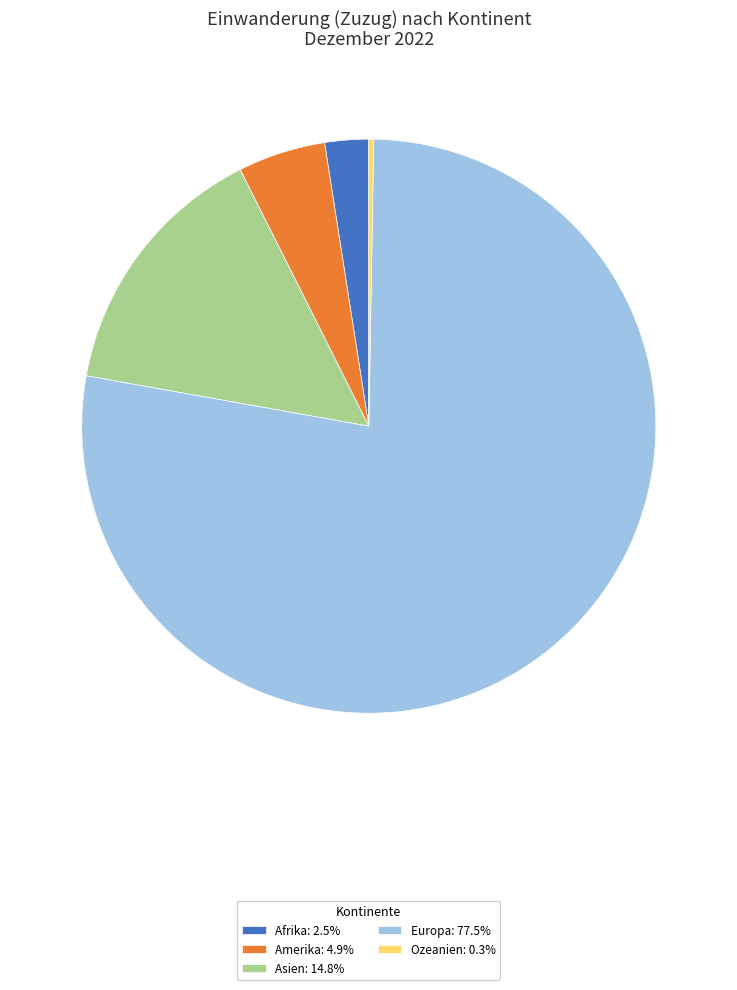

Combined, do Europa: 77.5% and Afrika: 2.5% account for over 50%?

Yes